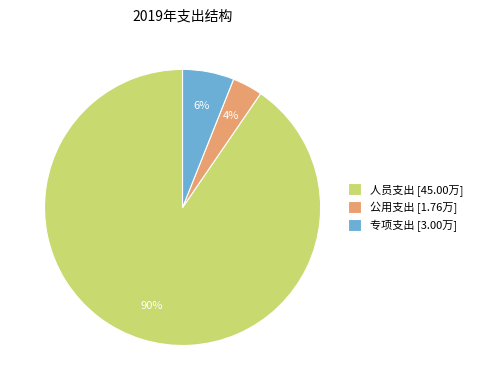

To the nearest percent, what is the average slice percentage?

33%